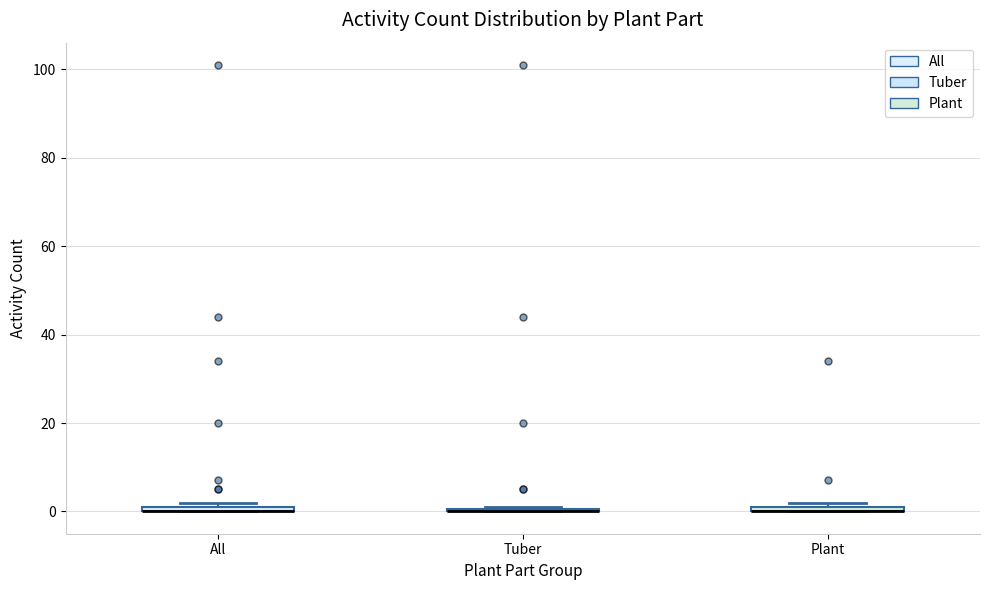

Where is the lower edge of the box for All on the y-axis? The values are not printed on the chart, so give them approximately, as read against the axis.

0